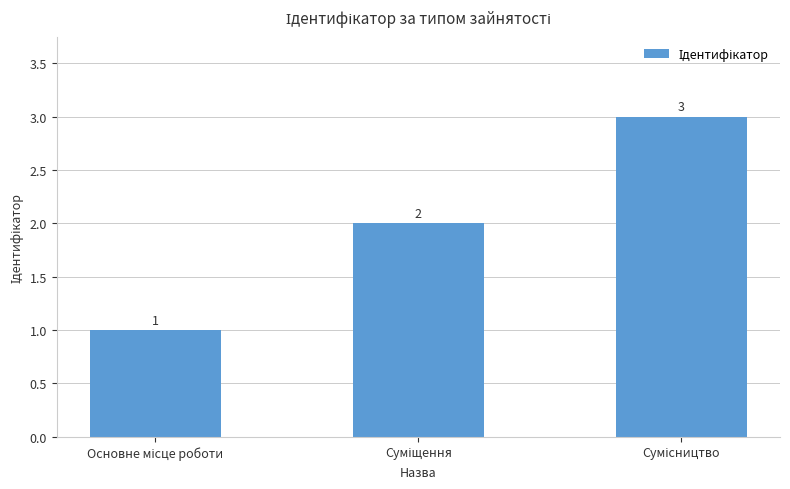

What is the value of the 1st bar from the left?

1